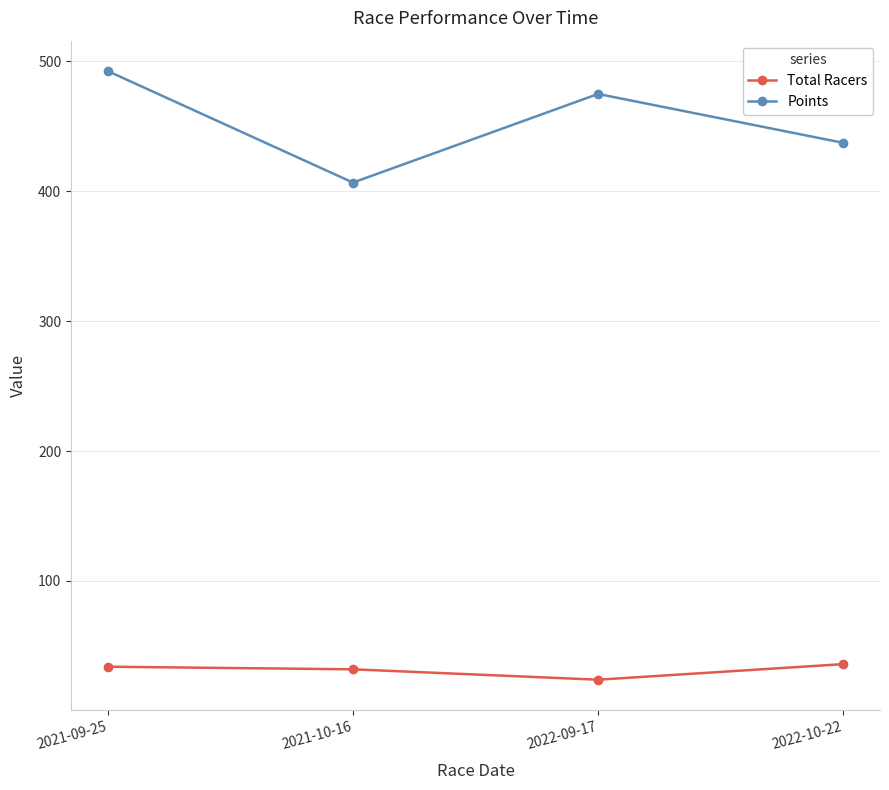

Rank the series by their maximum value, from highest to lowest.

Points, Total Racers